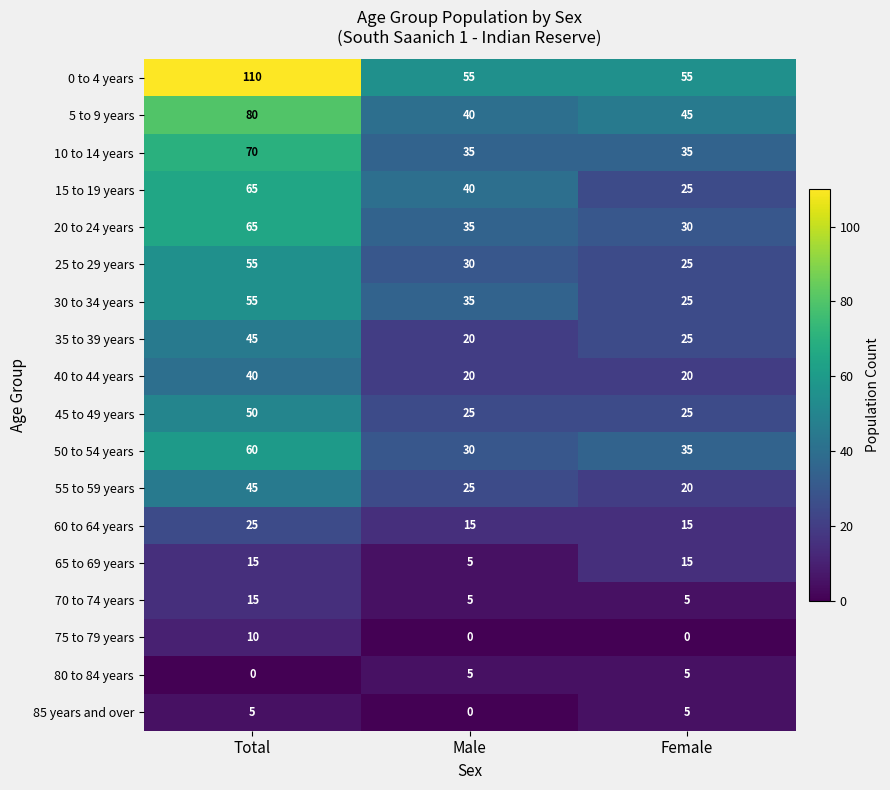

Which category has the lowest value in the 55 to 59 years series?

Female